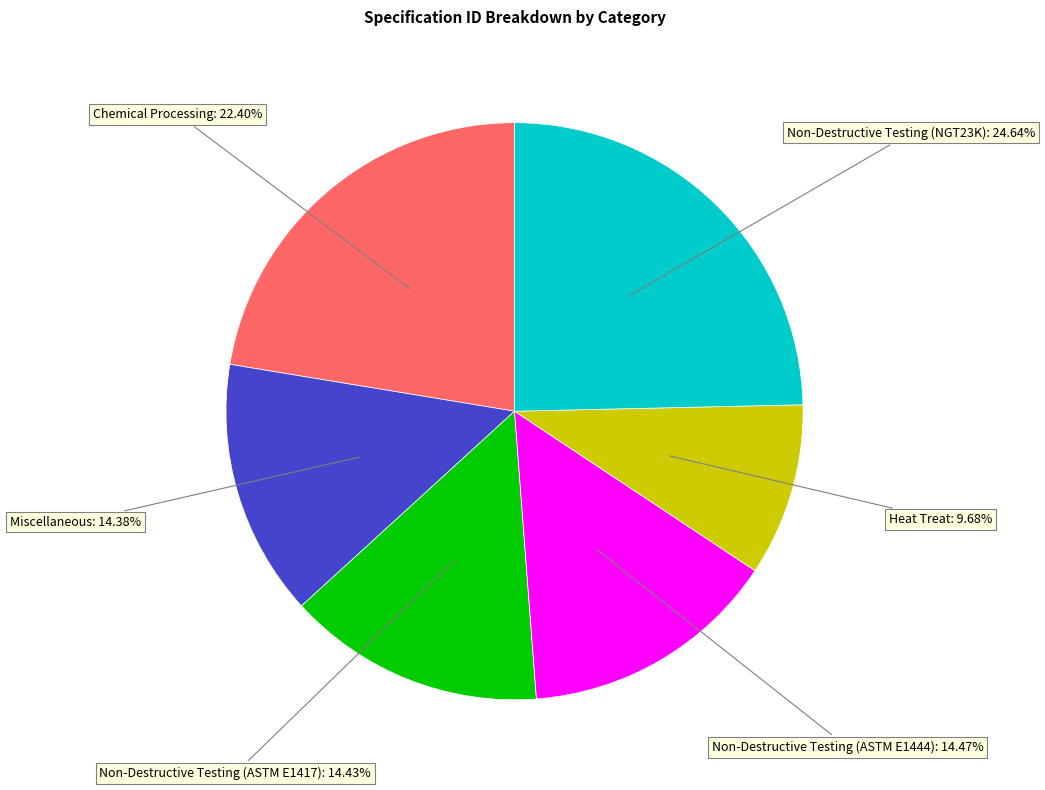

Is there any slice that represents more than half of the pie?

No